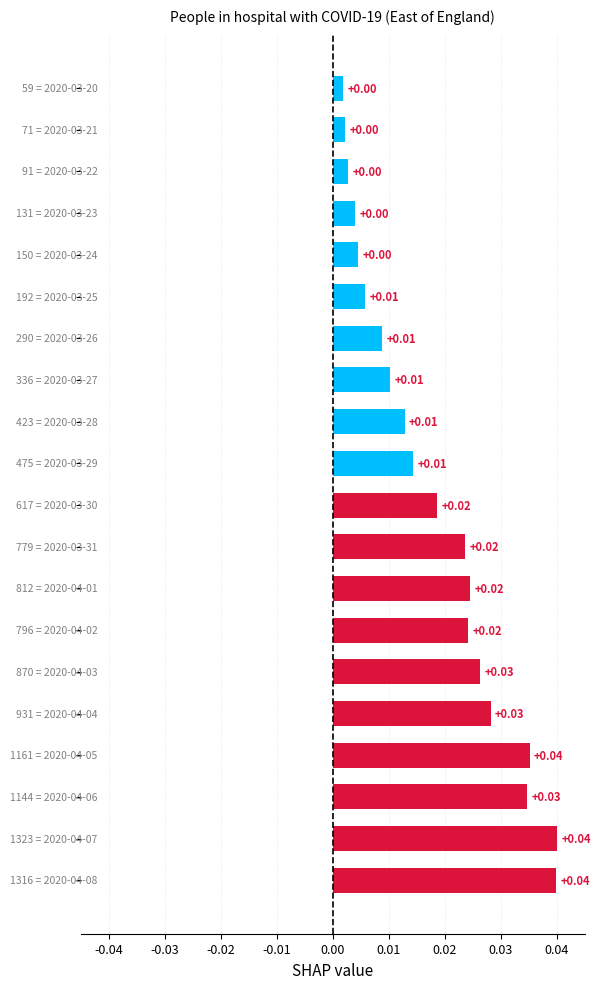

Count the number of categories in the chart.

20